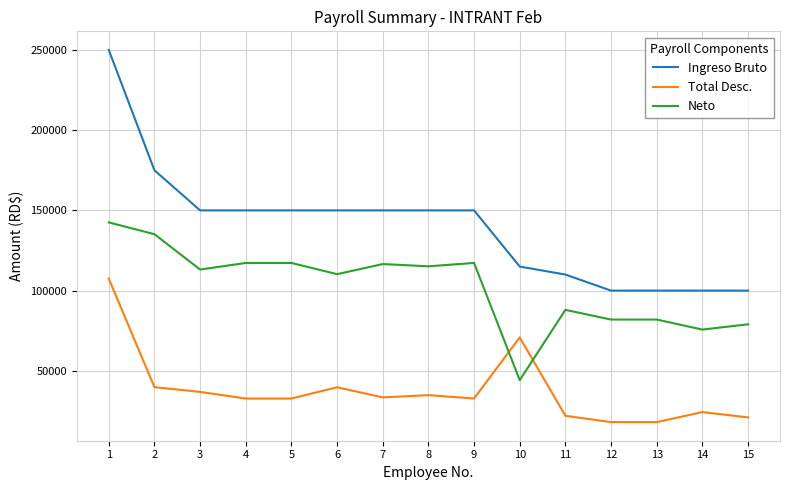

What is the difference between the maximum and minimum values in the Ingreso Bruto series?

150000.0